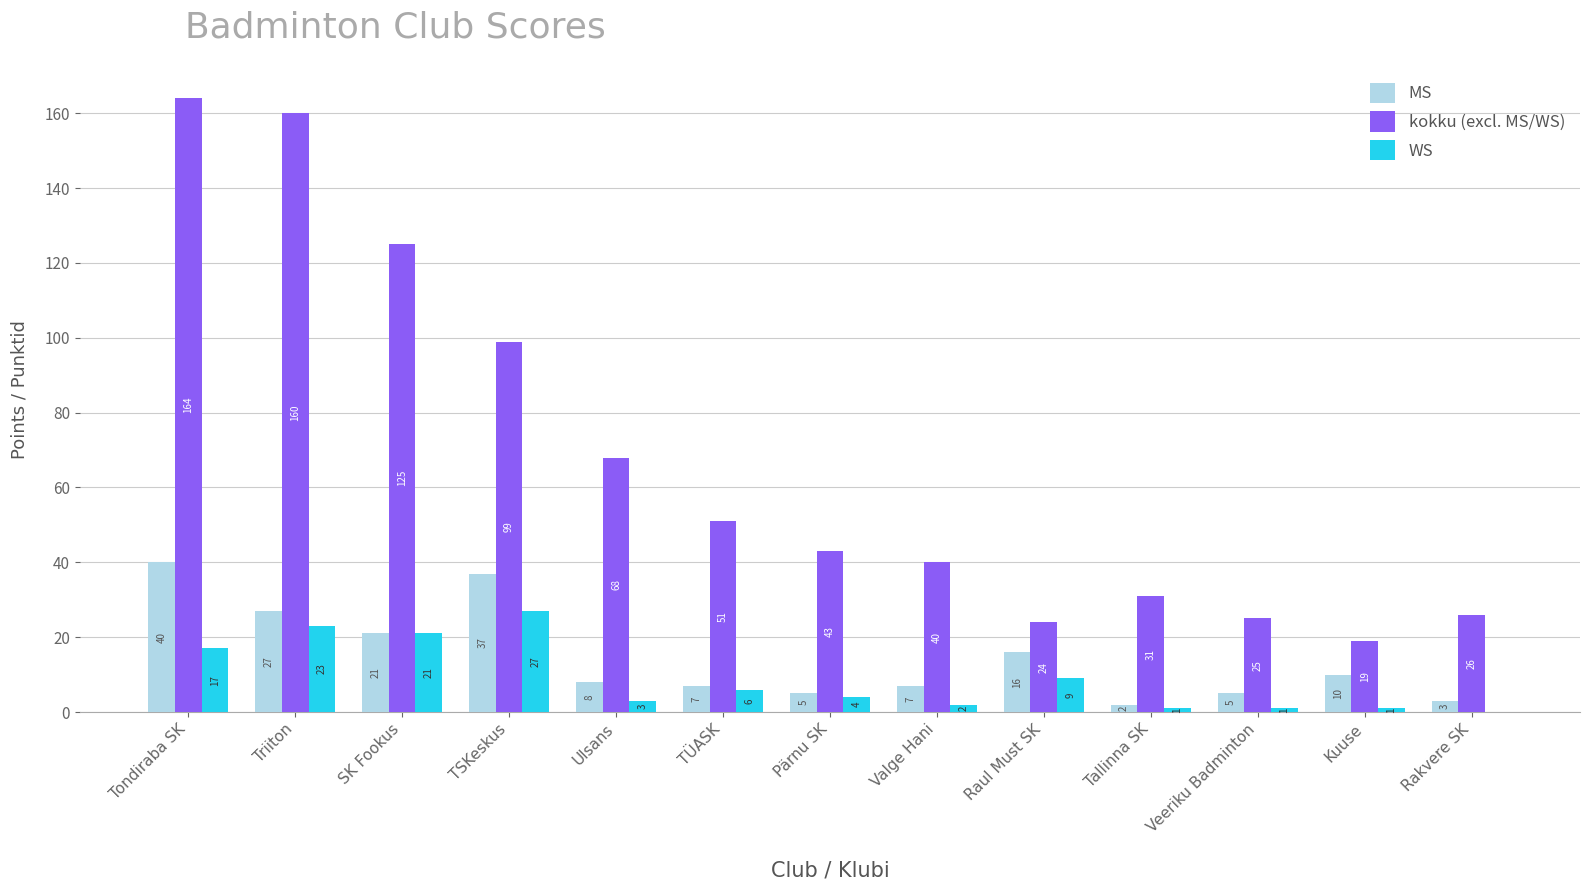

What is the sum of all kokku (excl. MS/WS) values?

875